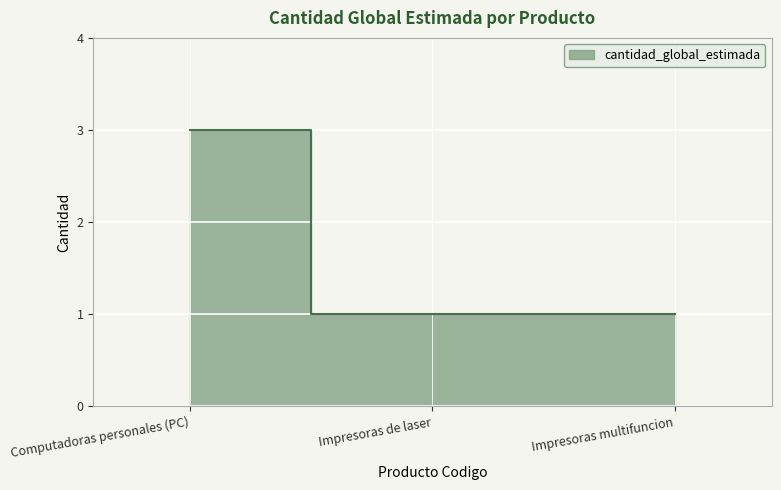

What is the sum of the values at Impresoras multifuncion and Impresoras de laser?

2